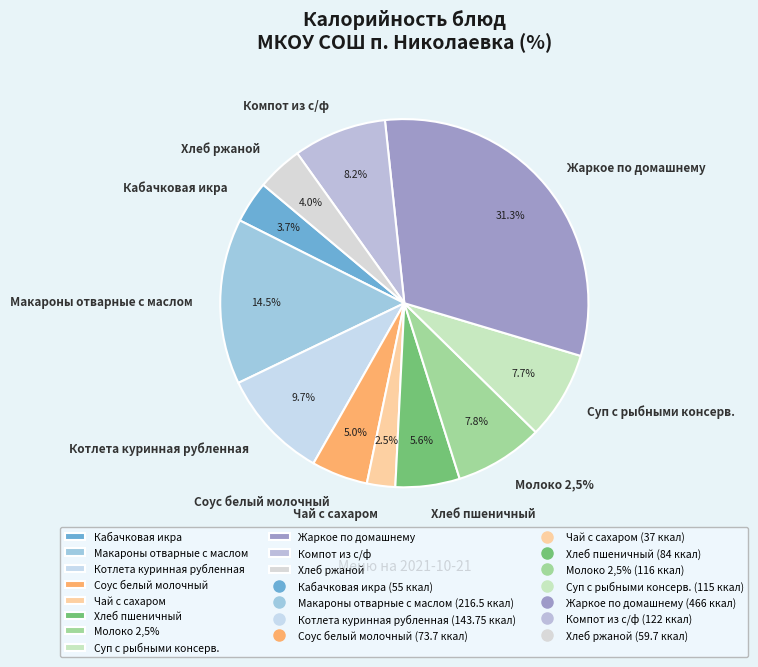

To the nearest percent, what is the difference between the Молоко 2,5% and Соус белый молочный slice percentages?

3%